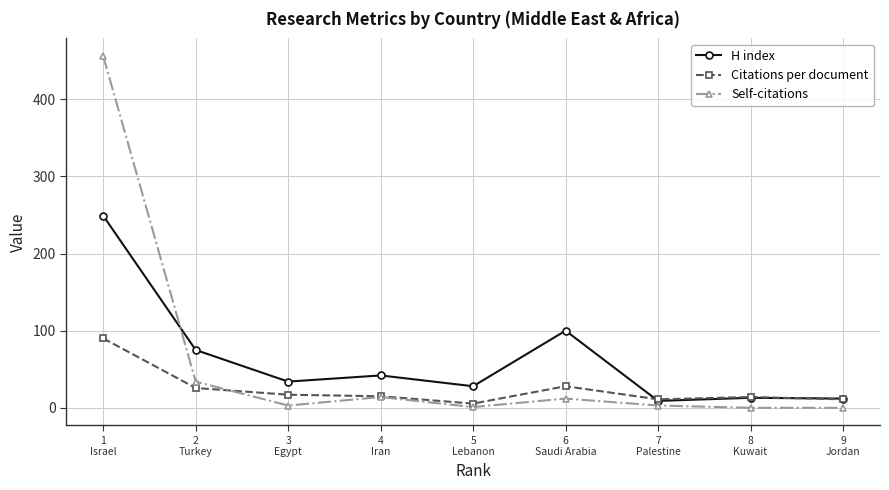

Where does the H index series first go above 34?

1
Israel